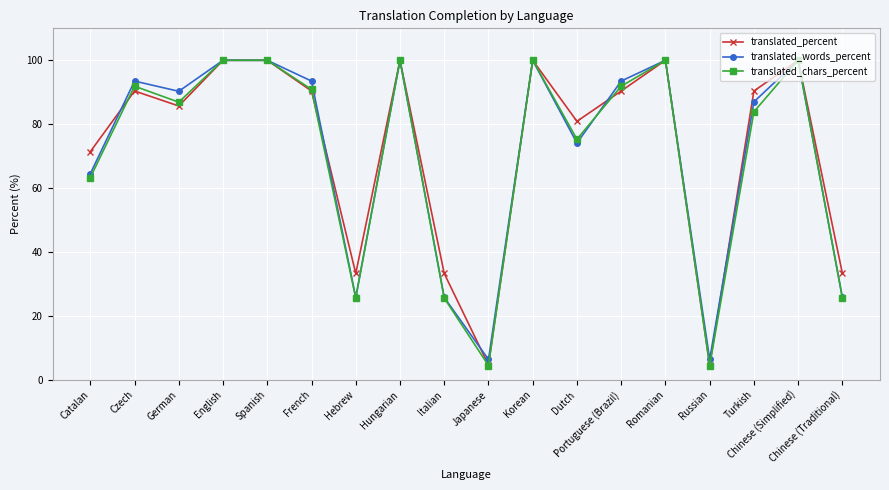

What is the value of the translated_words_percent point at the 4th from the left?

100.0